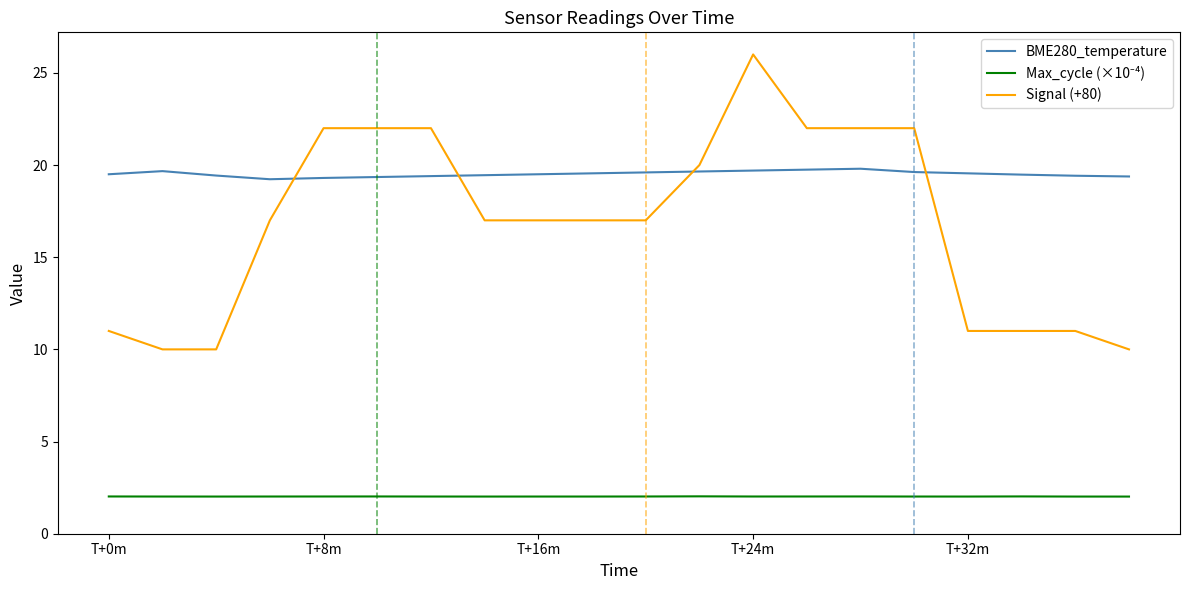

How many intersections are there between Signal (+80) and BME280_temperature?

4